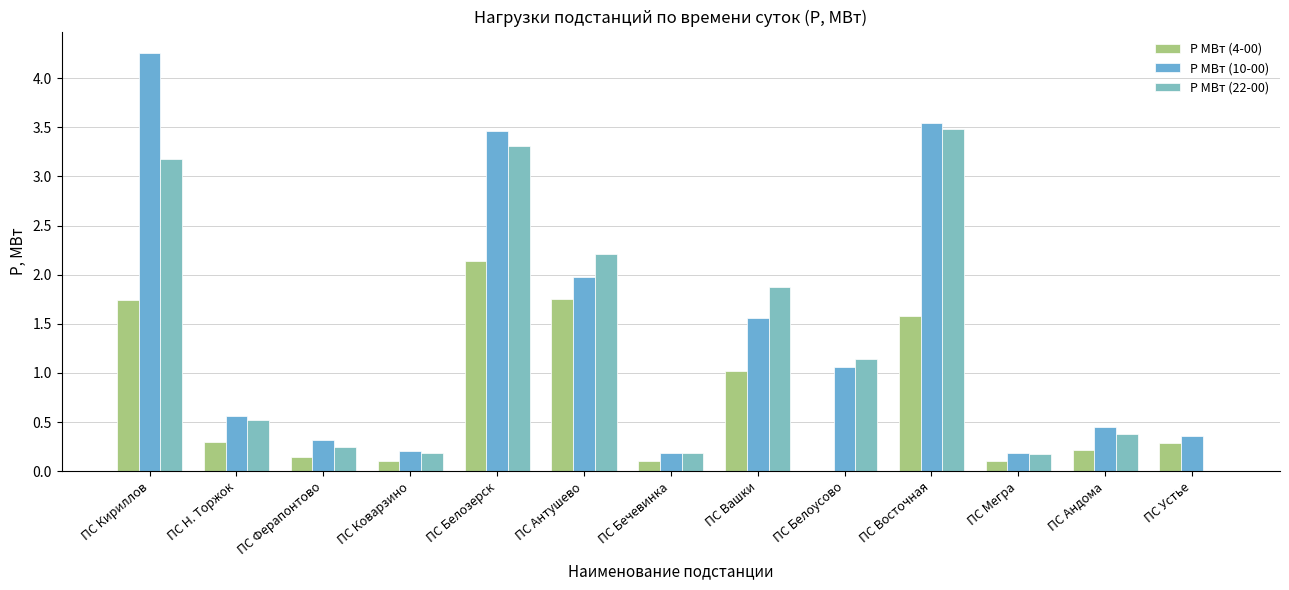

List the labels in order of Р МВт (22-00) value, largest first.

ПС Восточная, ПС Белозерск, ПС Кириллов, ПС Антушево, ПС Вашки, ПС Белоусово, ПС Н. Торжок, ПС Андома, ПС Ферапонтово, ПС Коварзино, ПС Бечевинка, ПС Мегра, ПС Устье